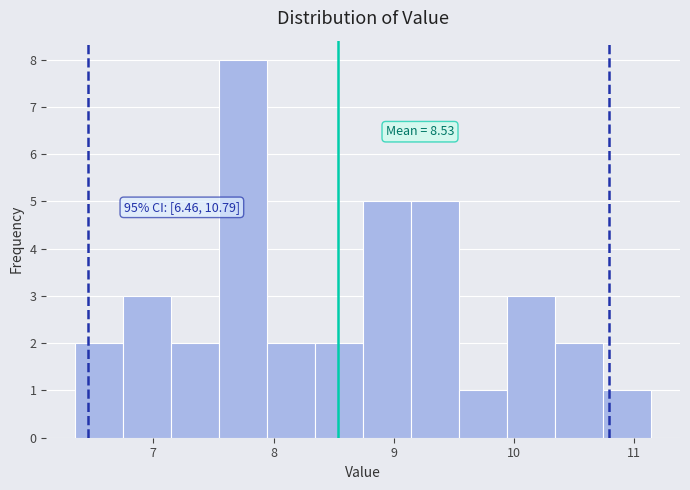

Around what value on the x-axis is the tallest bar? Give the approximate position of its centre, as read against the axis.

7.7